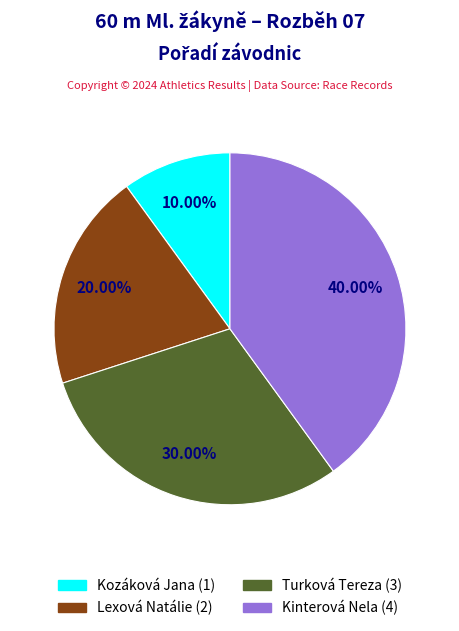

The Kinterová Nela slice represents 40% of the pie. True or false?

True